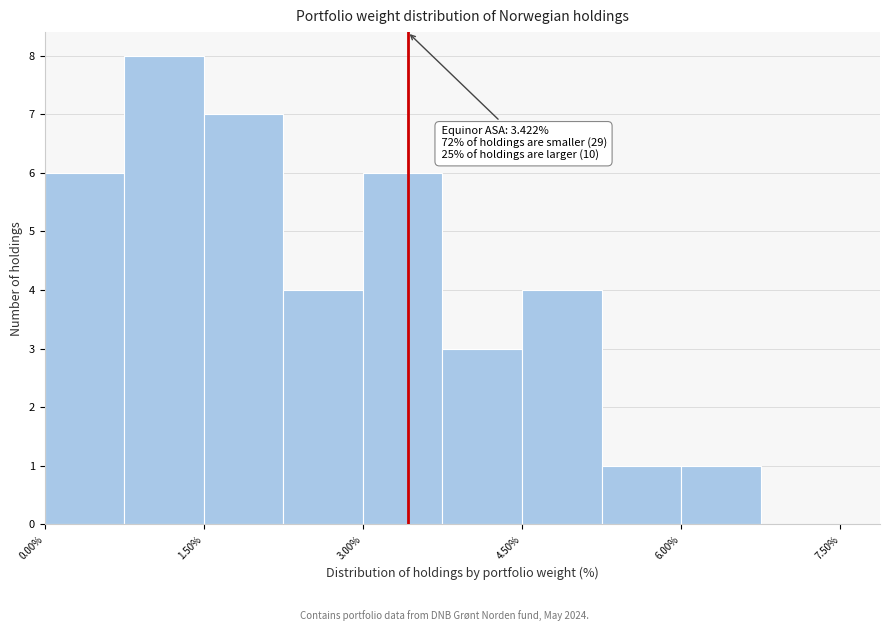

Around what value on the x-axis is the tallest bar? Give the approximate position of its centre, as read against the axis.

1.2